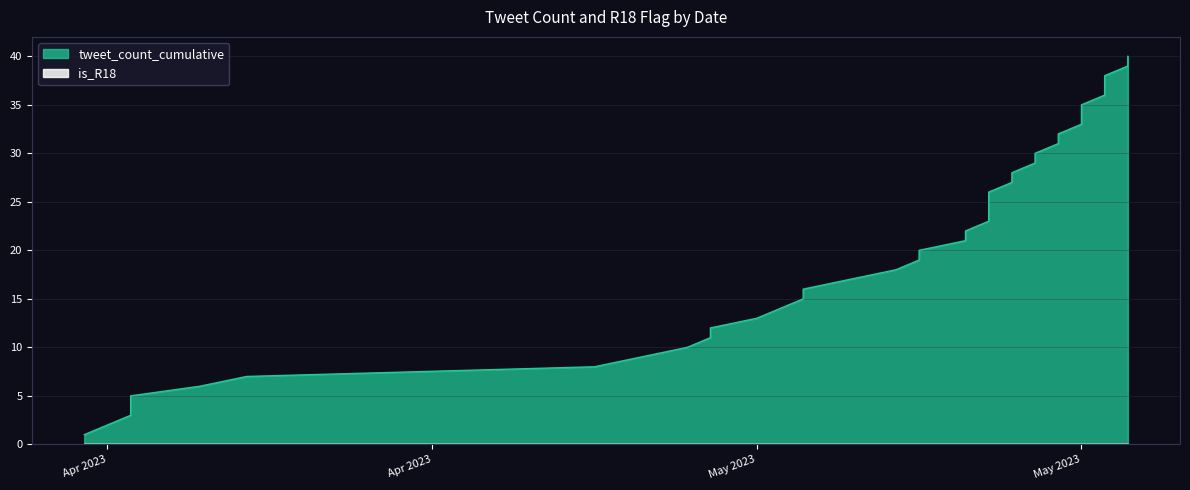

At which label does the data first exceed 21?

2023-05-11